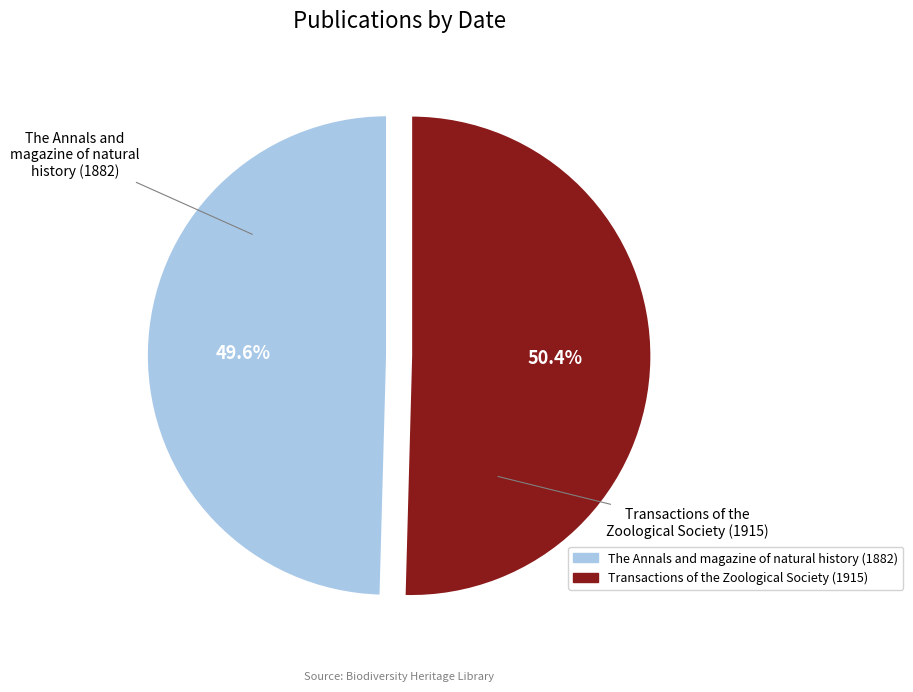

To the nearest percent, what portion does Transactions of the Zoological Society (1915) represent?

50%